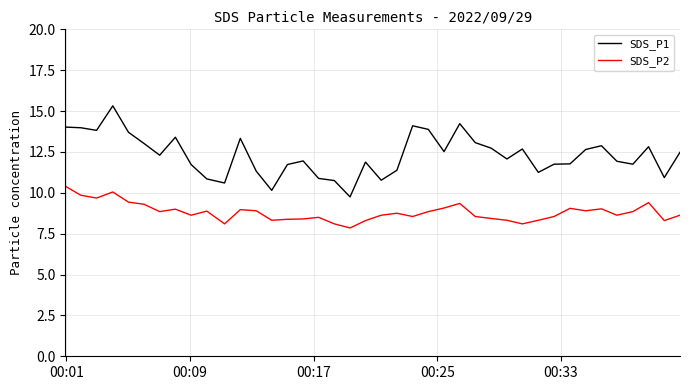

How many values in the SDS_P1 series exceed 12?

21